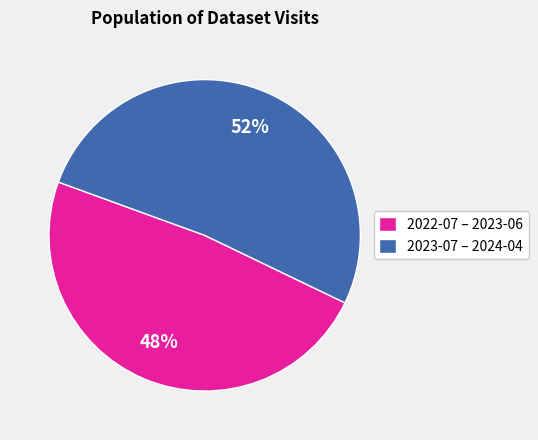

Is the sum of 2023-07 – 2024-04 and 2022-07 – 2023-06 greater than half?

Yes